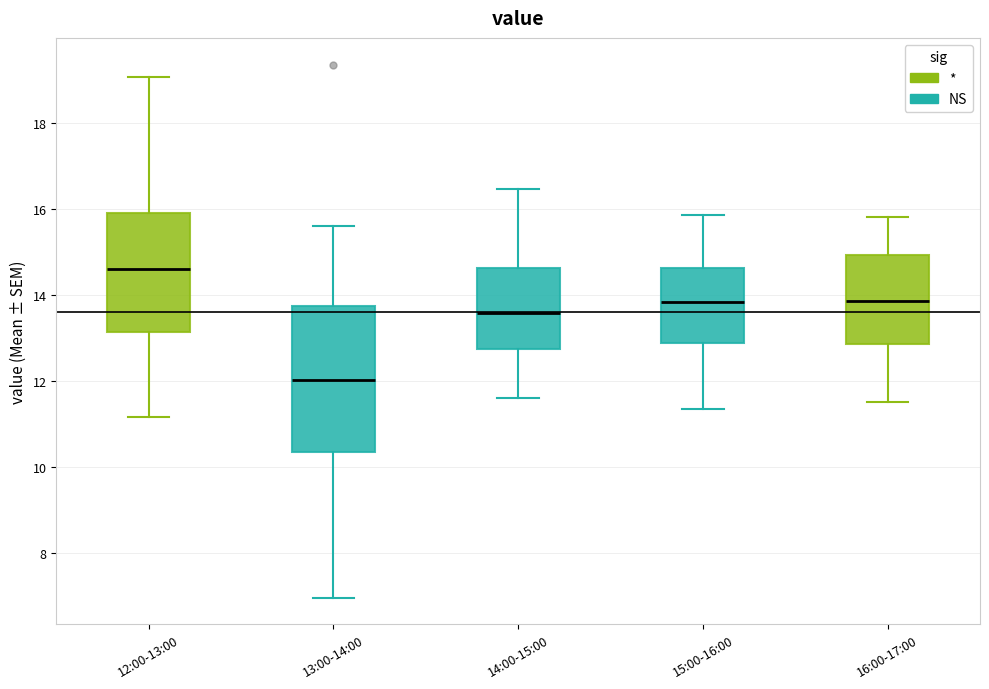

Comparing the boxes themselves (not the whiskers), which one is the tallest?

13:00-14:00